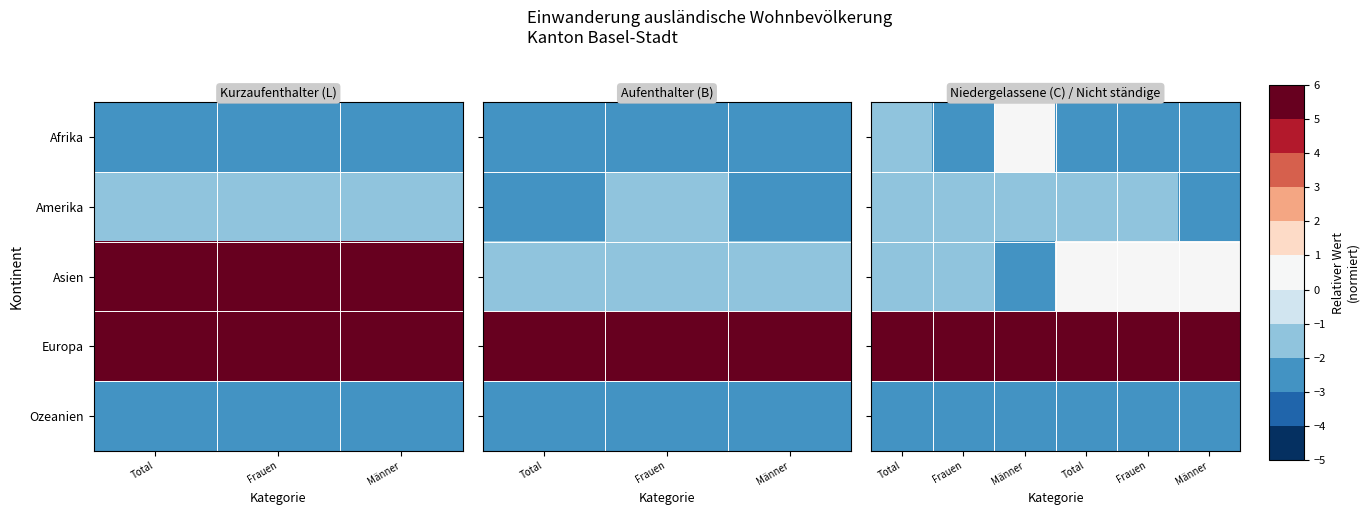

At which label does Europa reach its minimum?

Männer